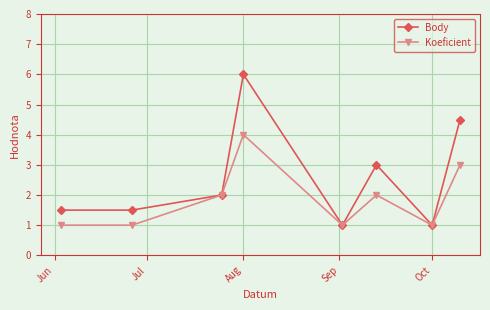

Which series has the widest spread of values?

Body